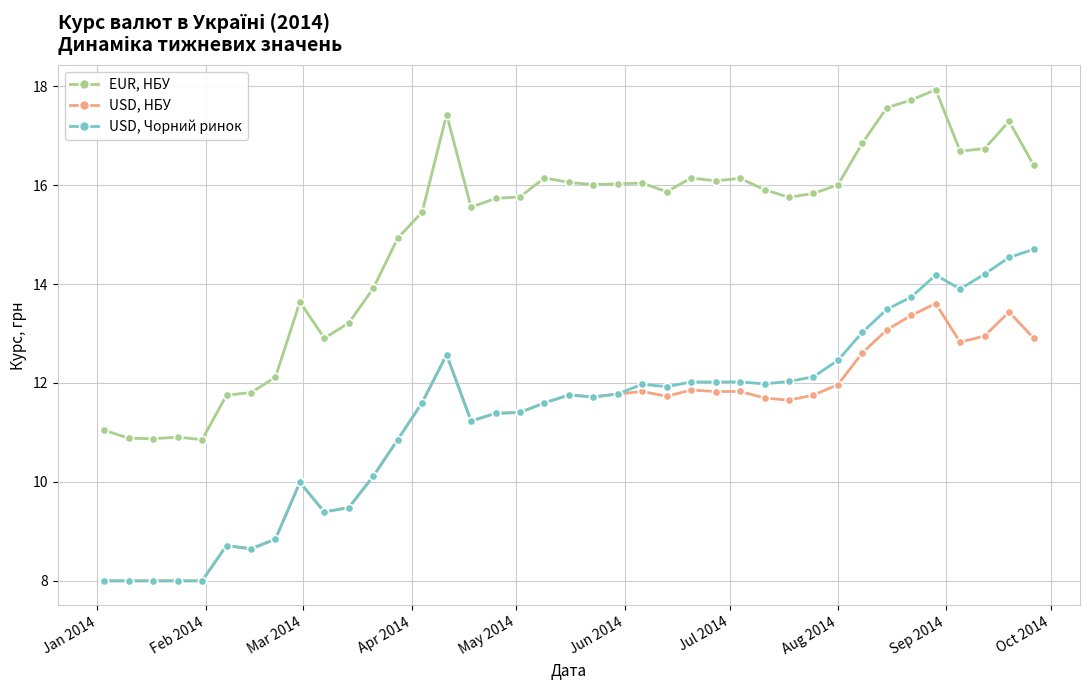

True or false: USD, Чорний ринок and EUR, НБУ intersect in this chart.

False